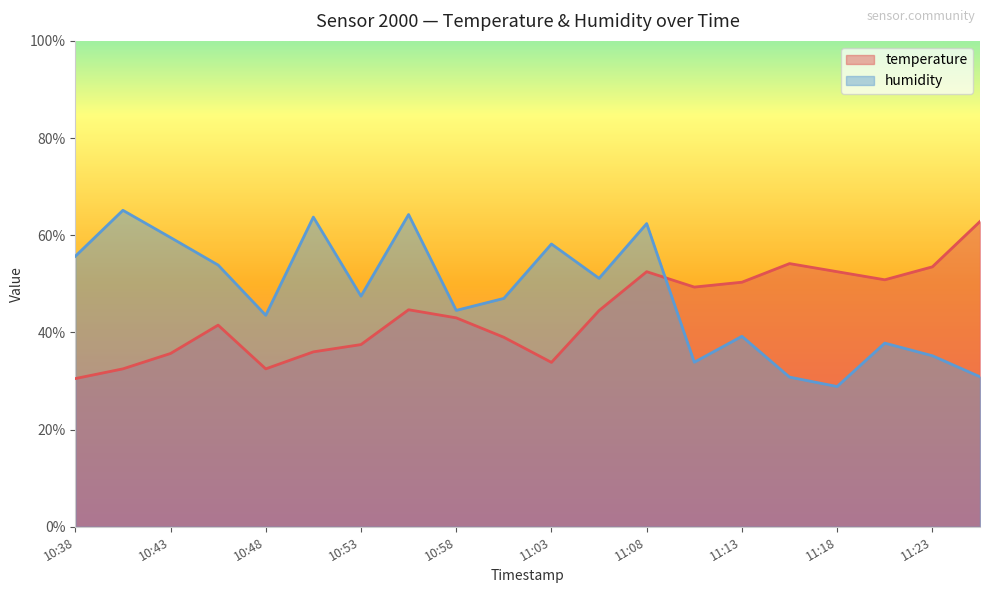

The value of temperature at 11:05 is 44.5. True or false?

True